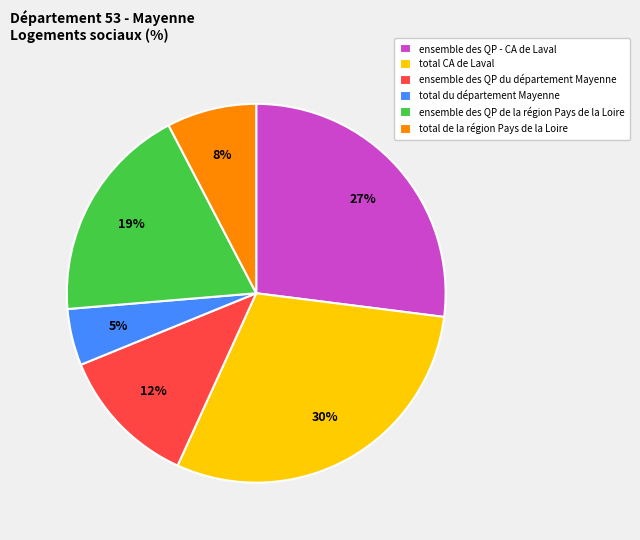

How many segments does this pie chart have?

6